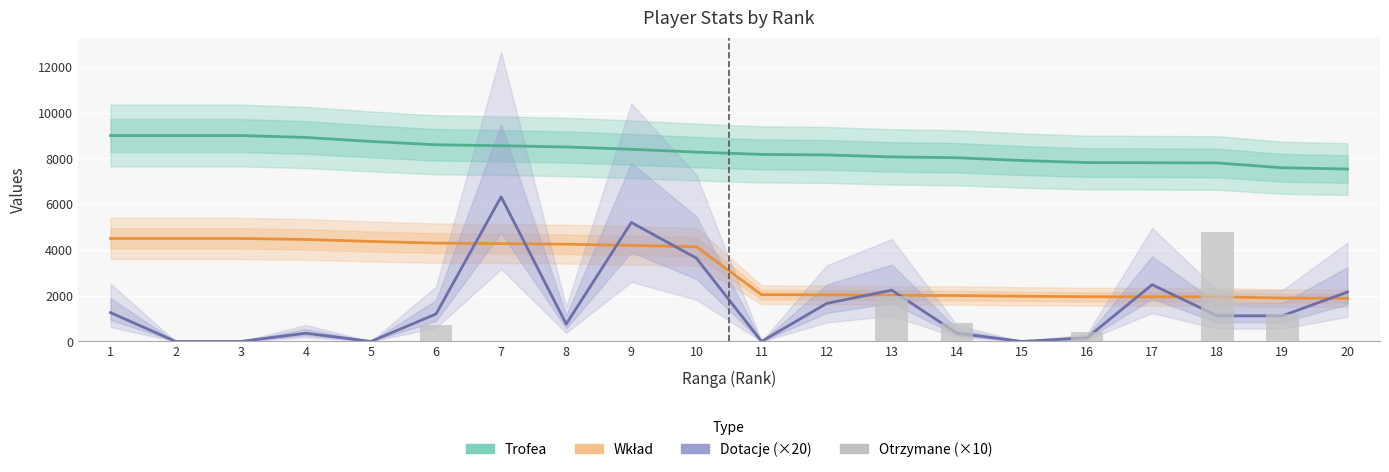

Which series has the widest spread of values?

Dotacje (×20)